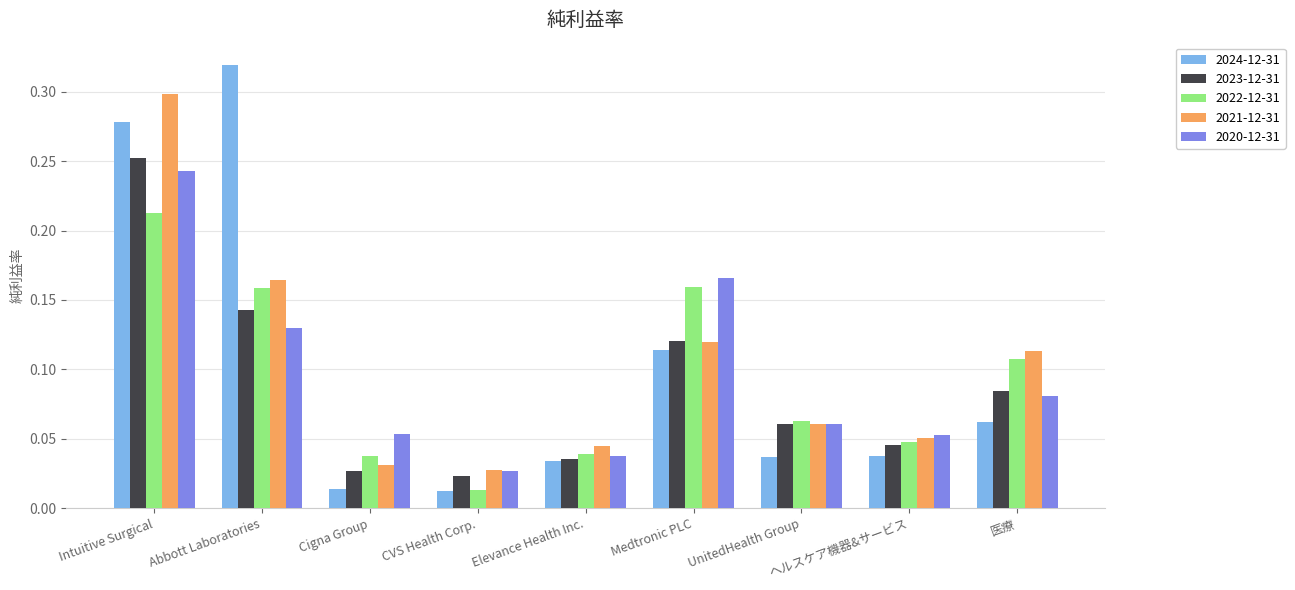

How many bars are there in each group?

5